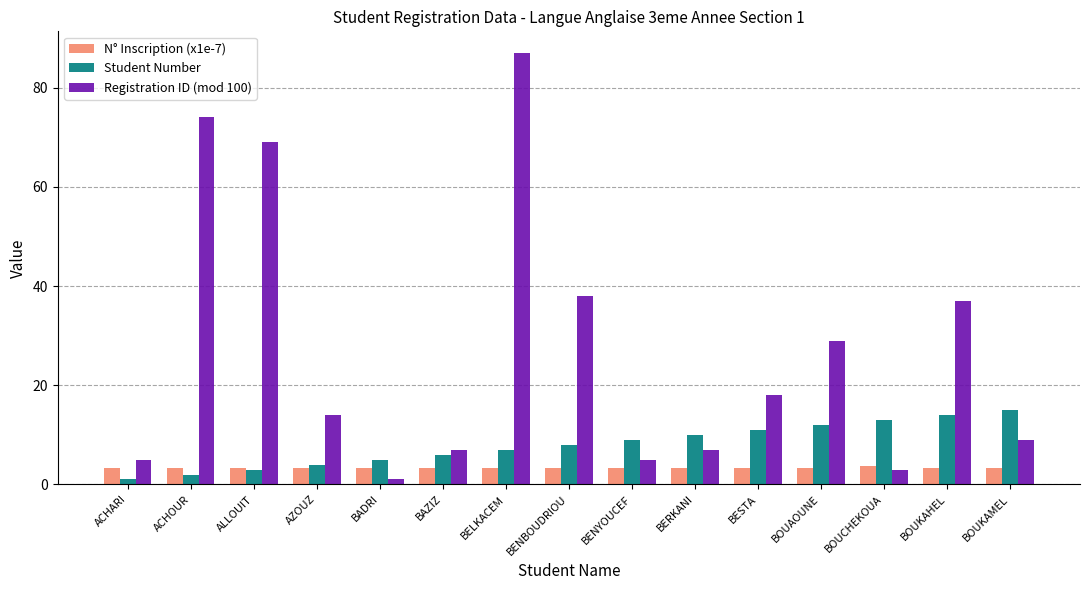

Which category has the lowest value in the Registration ID (mod 100) series?

BADRI